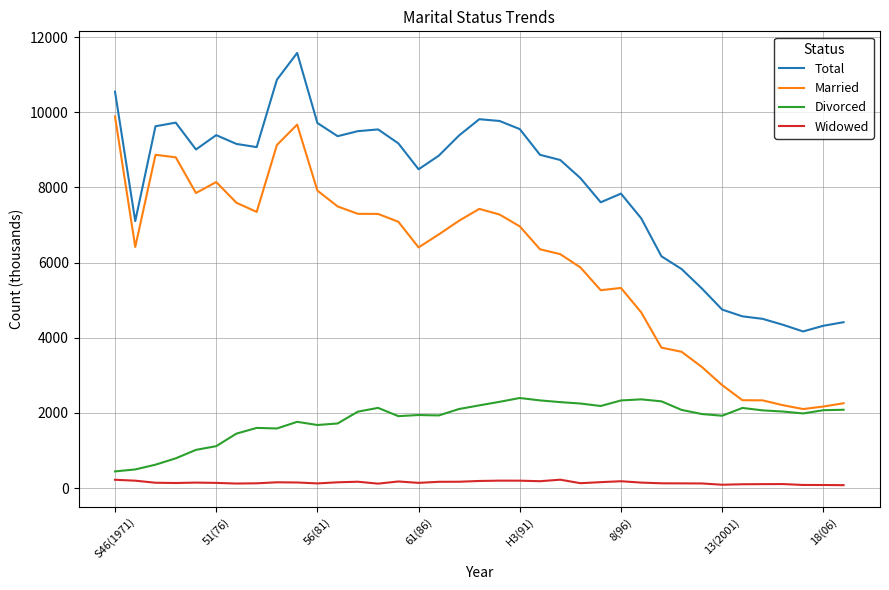

What is the maximum value shown in the chart?

11582